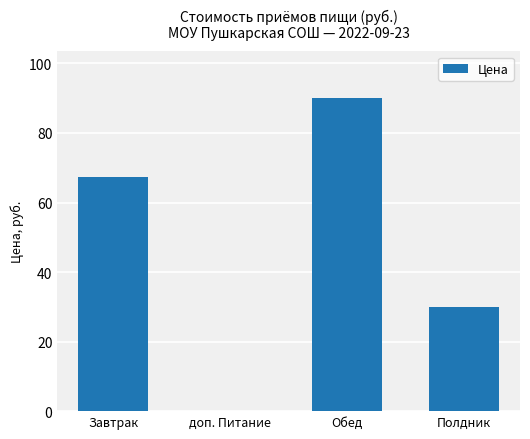

Are the bars grouped side by side (vs. stacked)?

No